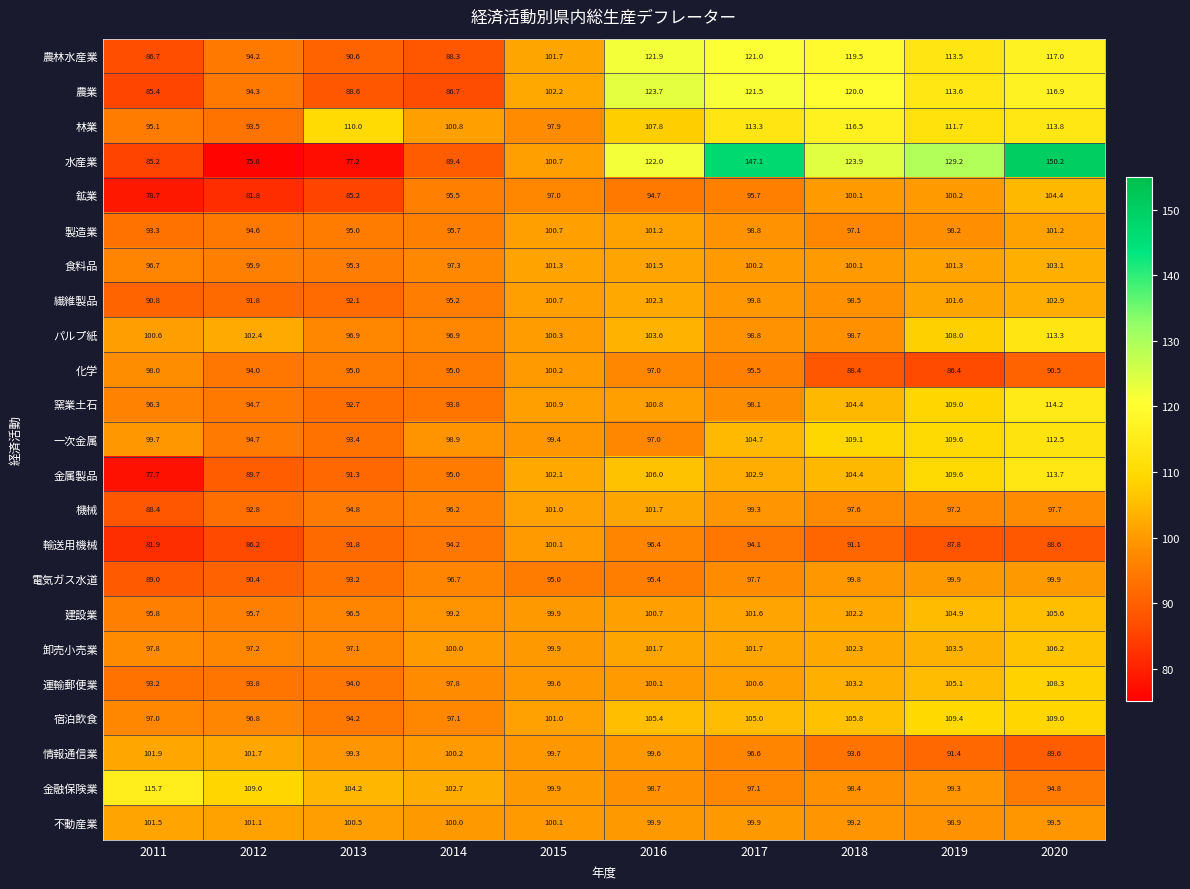

What is the sum of the 林業 values at 2020 and 2015?

211.7